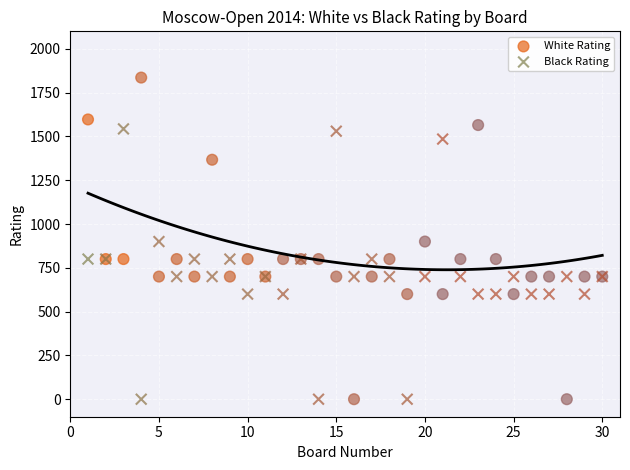

What are all the series names shown in the legend?

White Rating, Black Rating